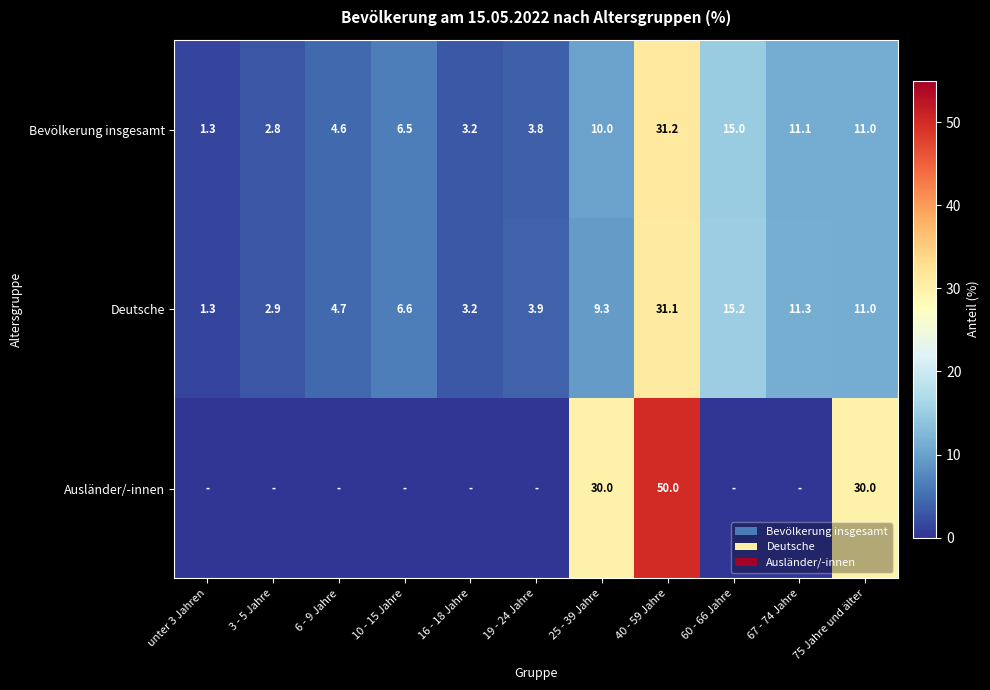

At which category is the sum across all series the highest?

40 - 59 Jahre